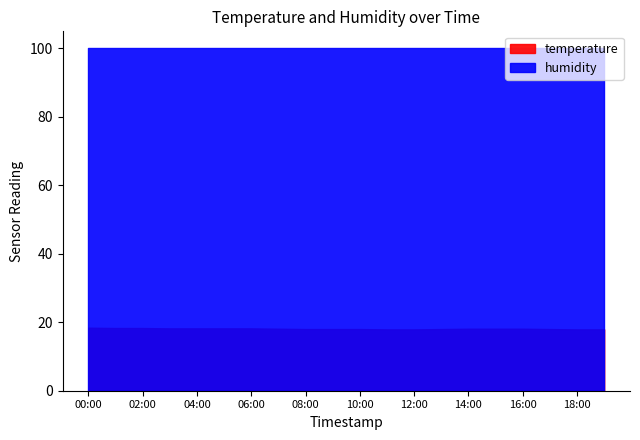

How many lines are shown in the chart?

2